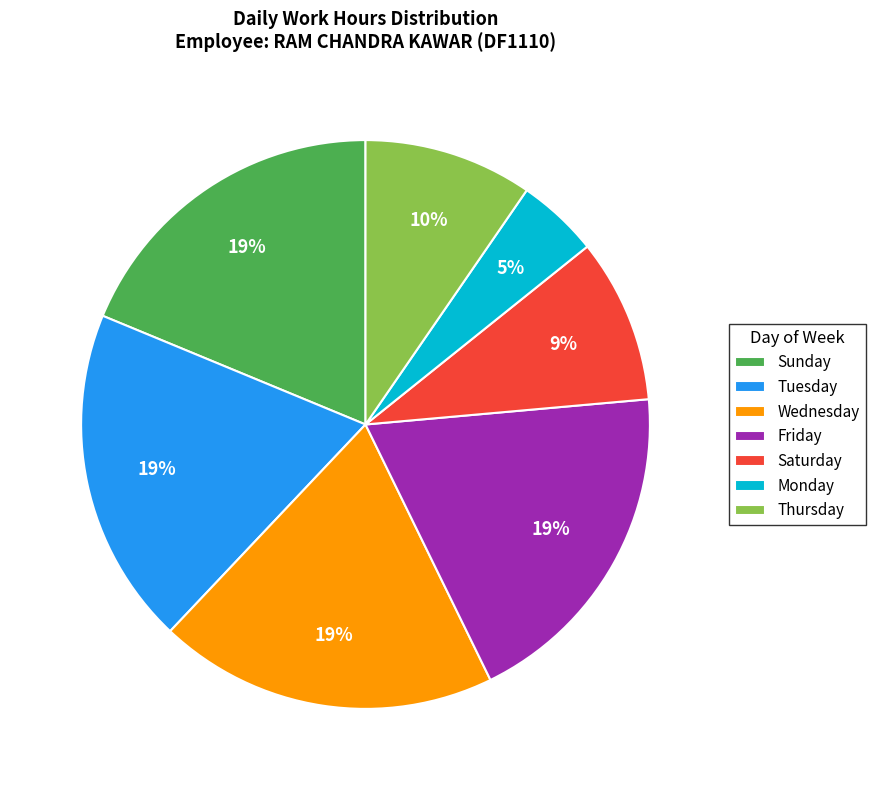

Which has a higher value, Wednesday or Thursday?

Wednesday